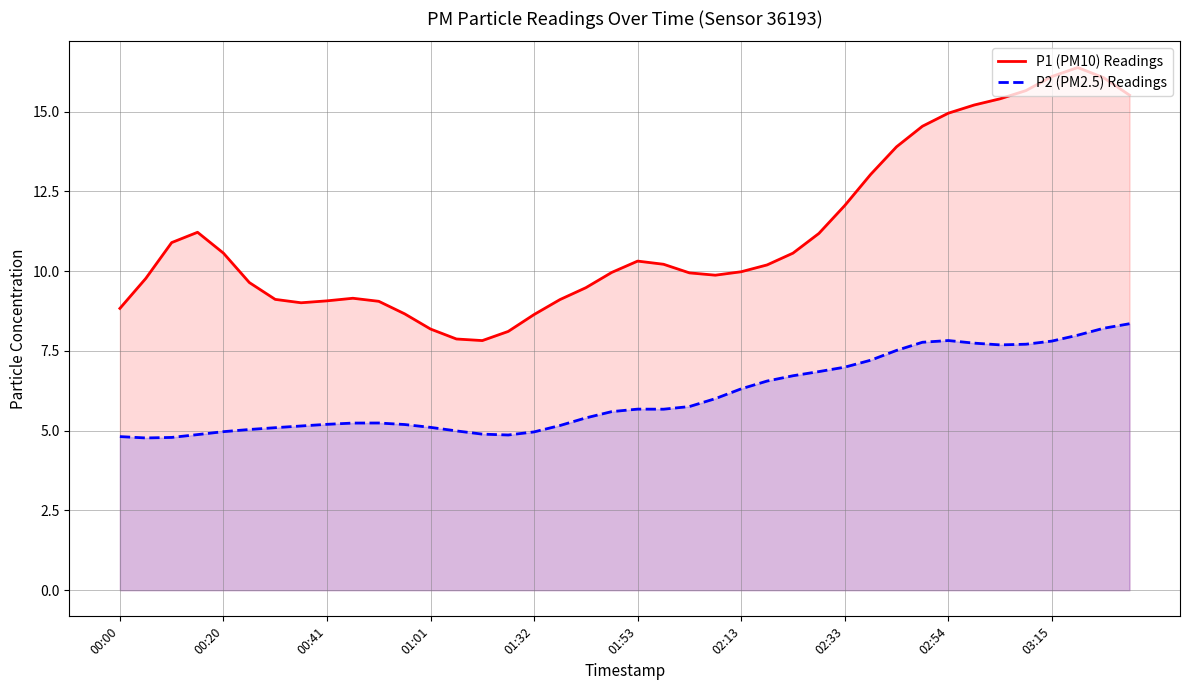

How many interior local peaks does the P1 (PM10) Readings series have?

4